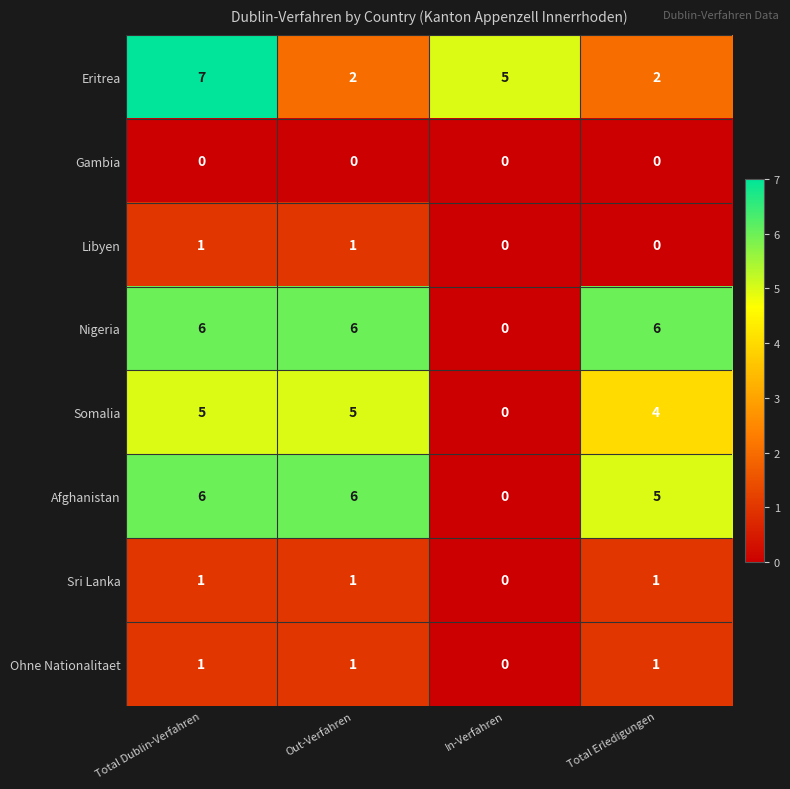

At how many categories does at least one series exceed 4?

4